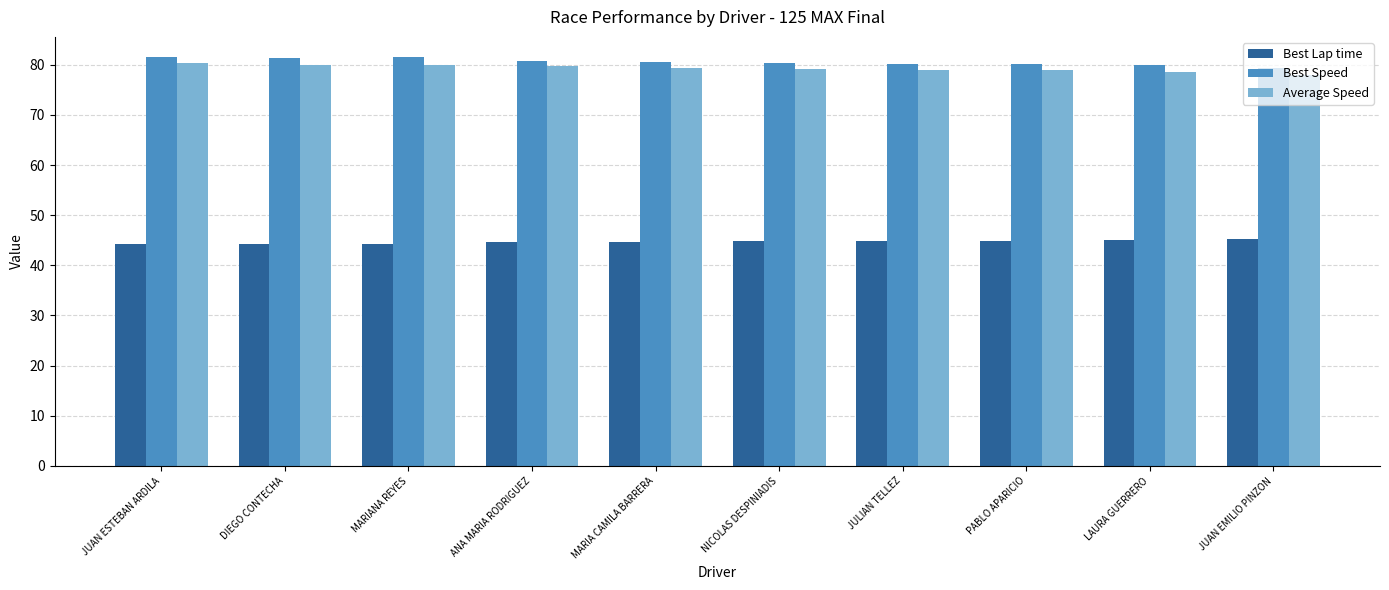

How many distinct data groups are displayed?

3